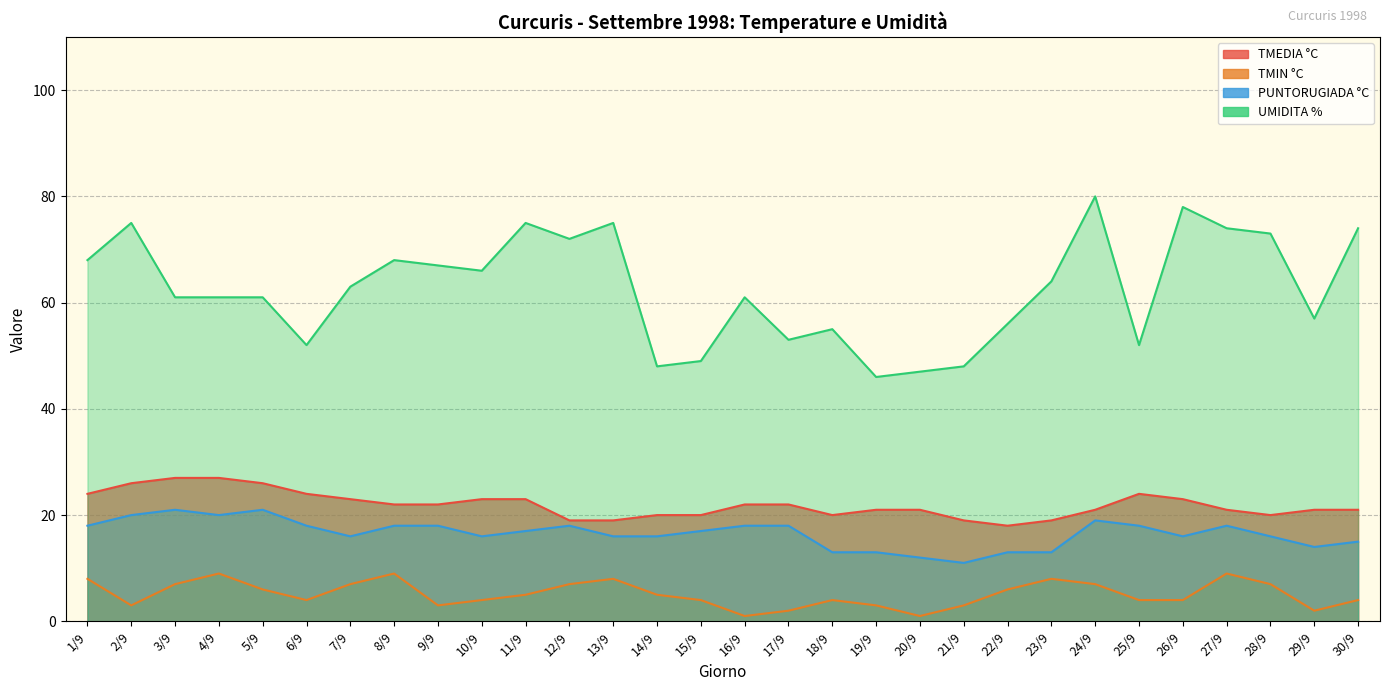

What is the average value of the PUNTORUGIADA °C series?

17